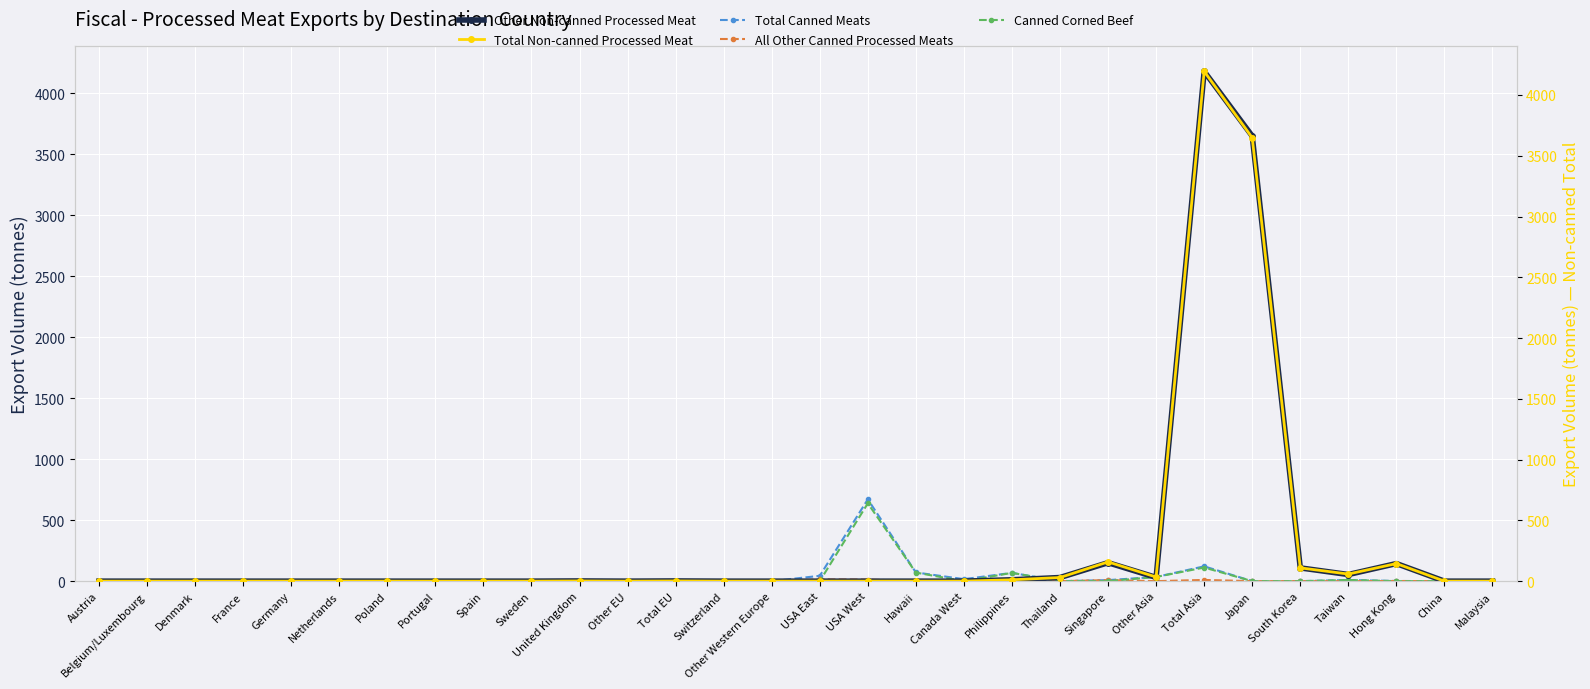

What is the difference between the highest and lowest values at Thailand?

29.8